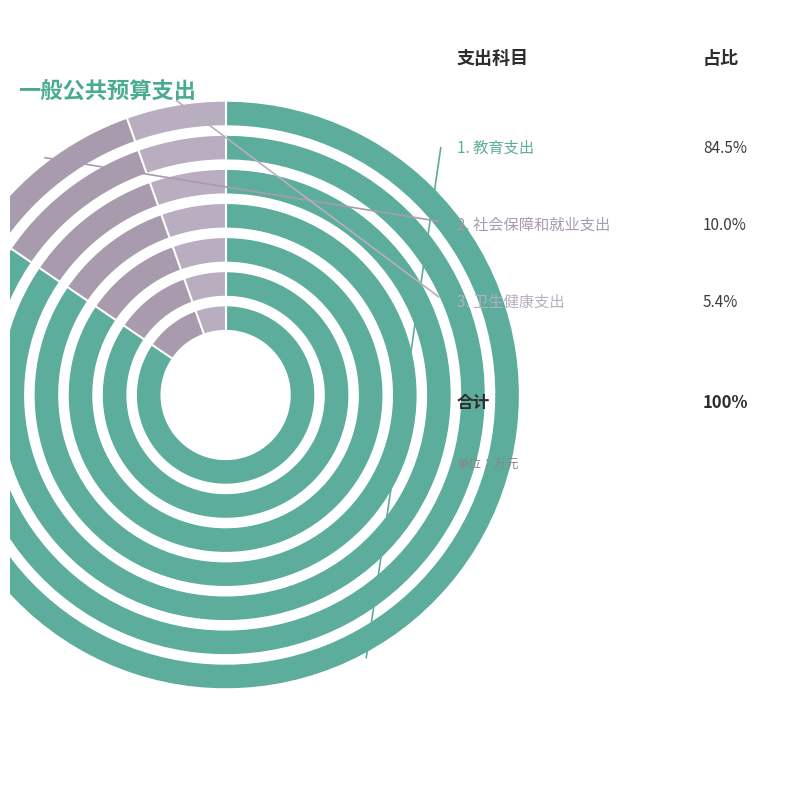

Which slice is the smallest?

卫生健康支出